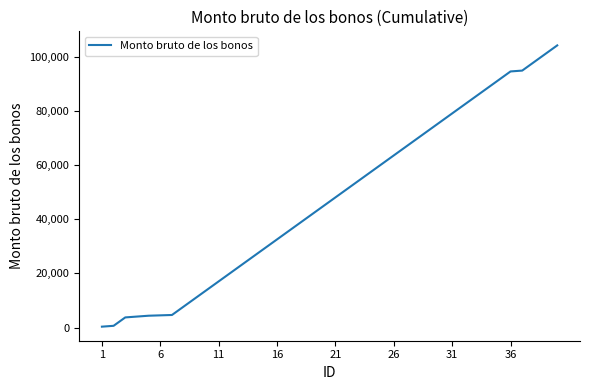

What is the difference between the maximum and minimum values?

103822.7